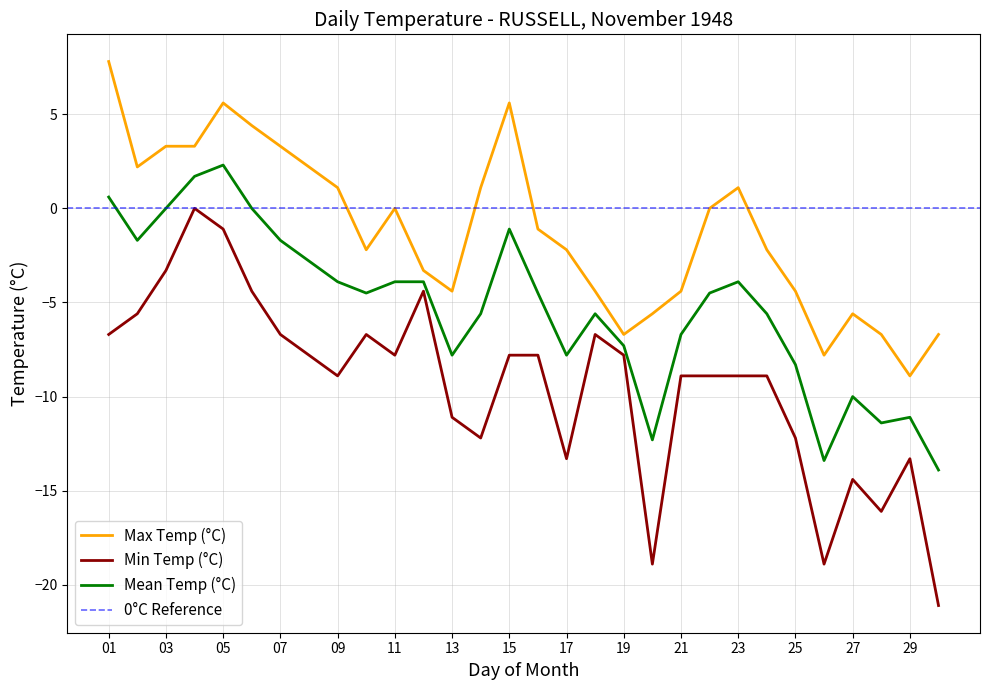

How many values in the Min Temp (°C) series exceed -7?

10